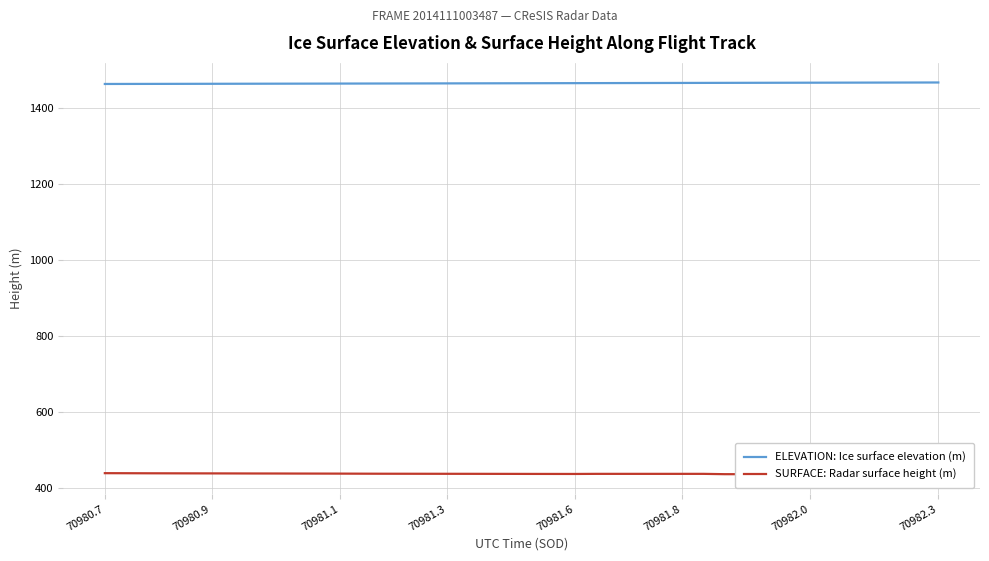

What is the value of the ELEVATION: Ice surface elevation (m) point at the 21st from the left?

1464.3